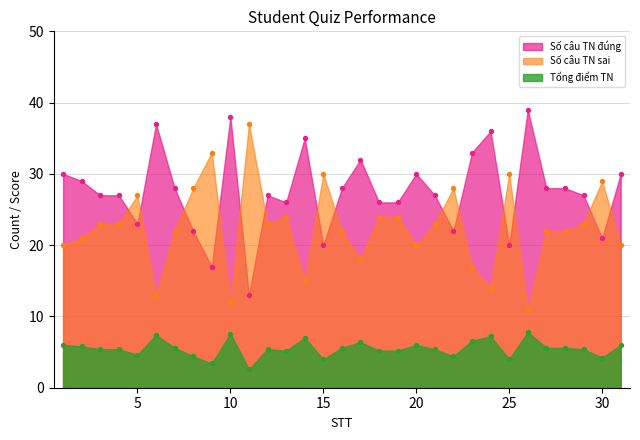

Which series reaches the minimum Y coordinate?

Tổng điểm TN